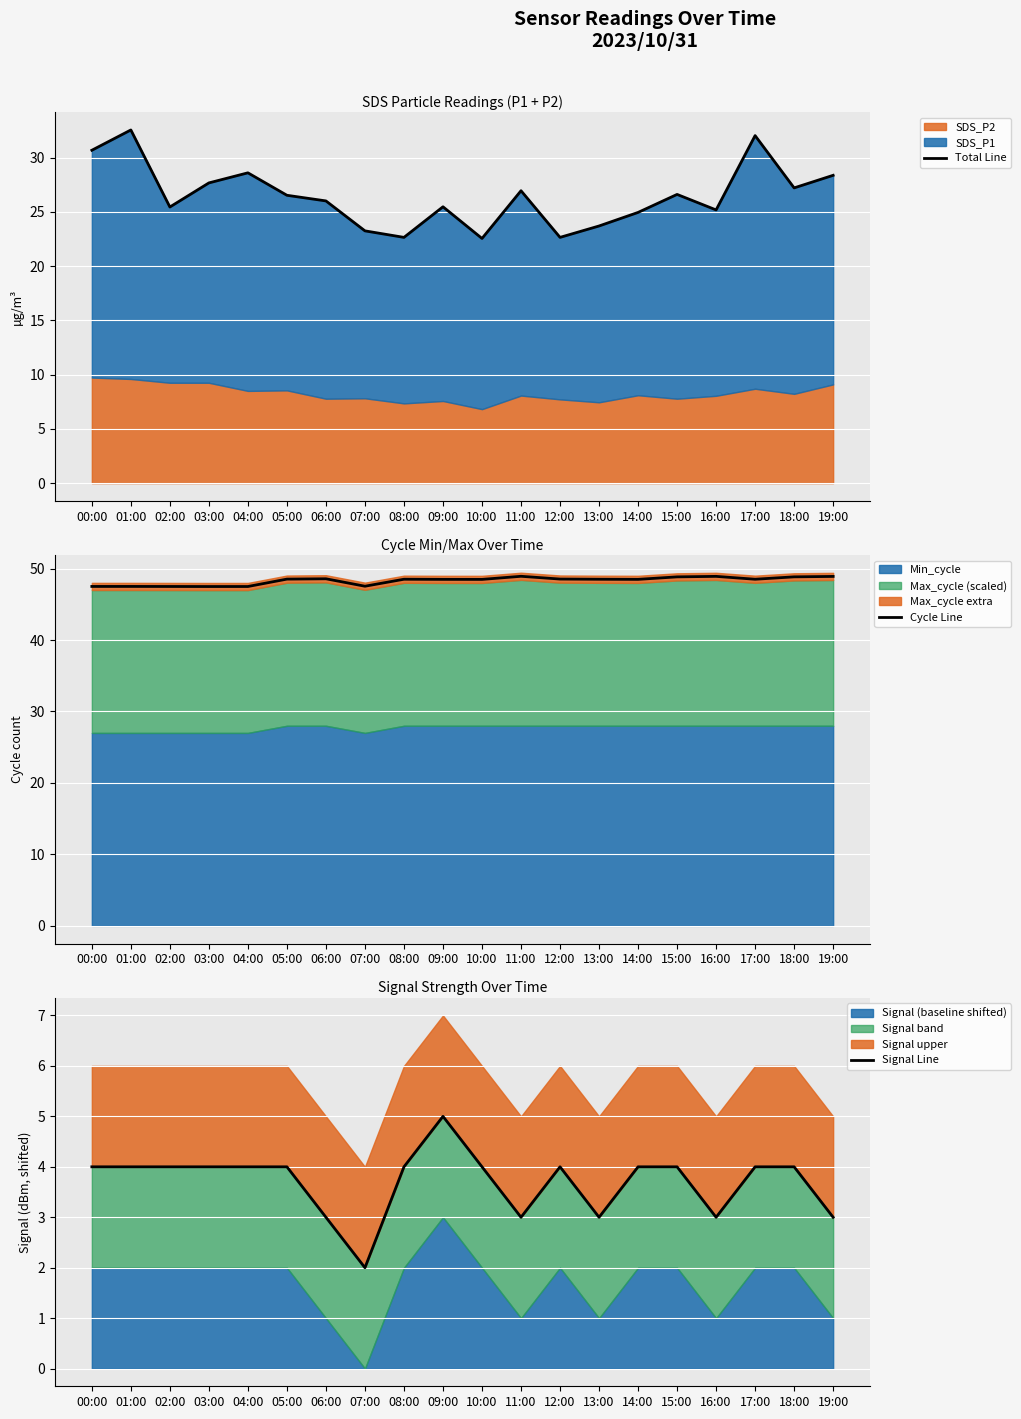

How many lines are shown in the chart?

3